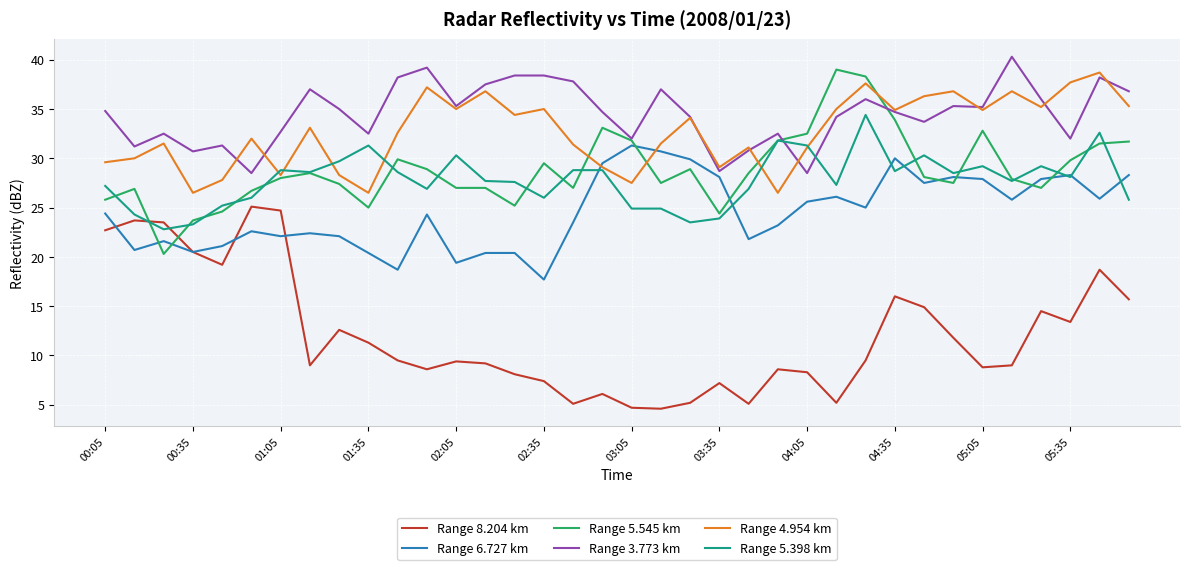

What is the minimum value for Range 5.545 km?

20.3